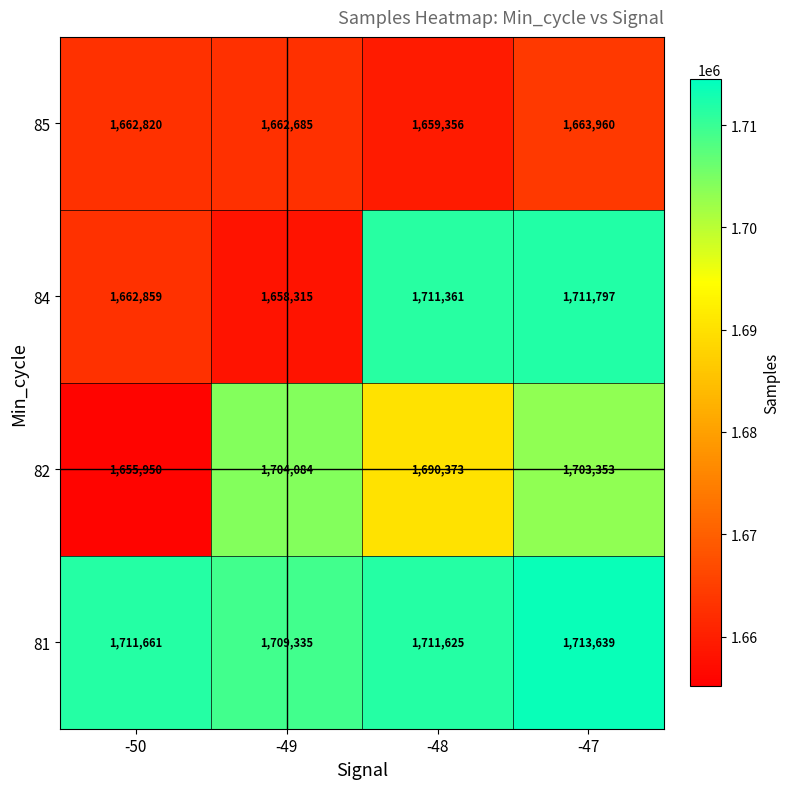

What is the sum of all 84 values?

6744332